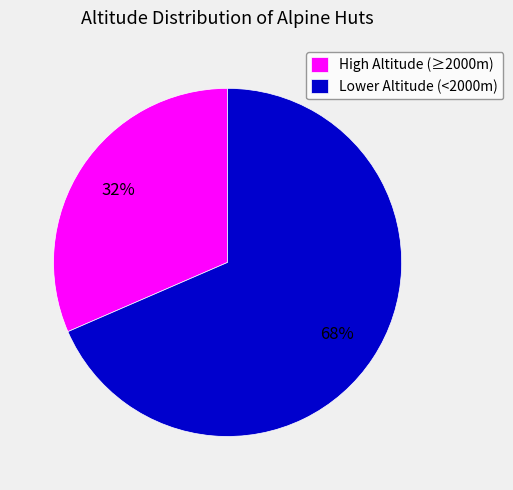

Combined, do High Altitude (≥2000m) and Lower Altitude (<2000m) account for over 50%?

Yes